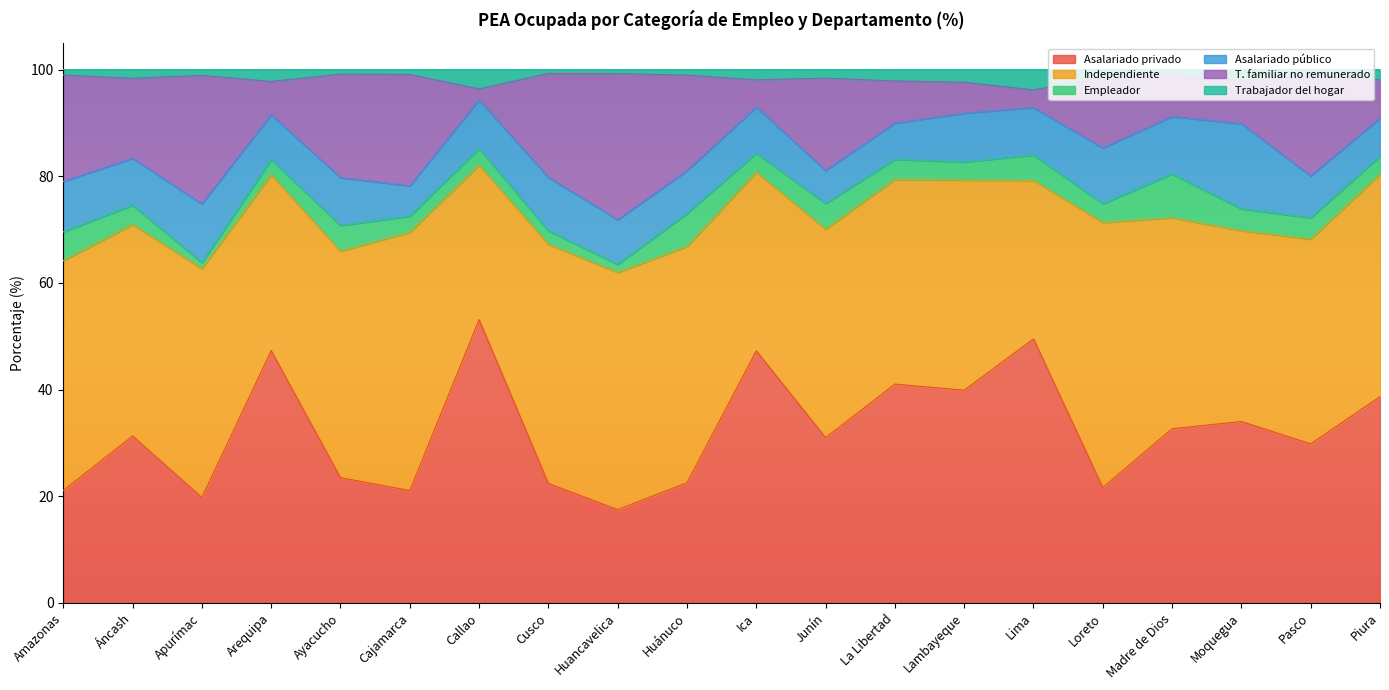

At which category is the sum across all series the highest?

Callao